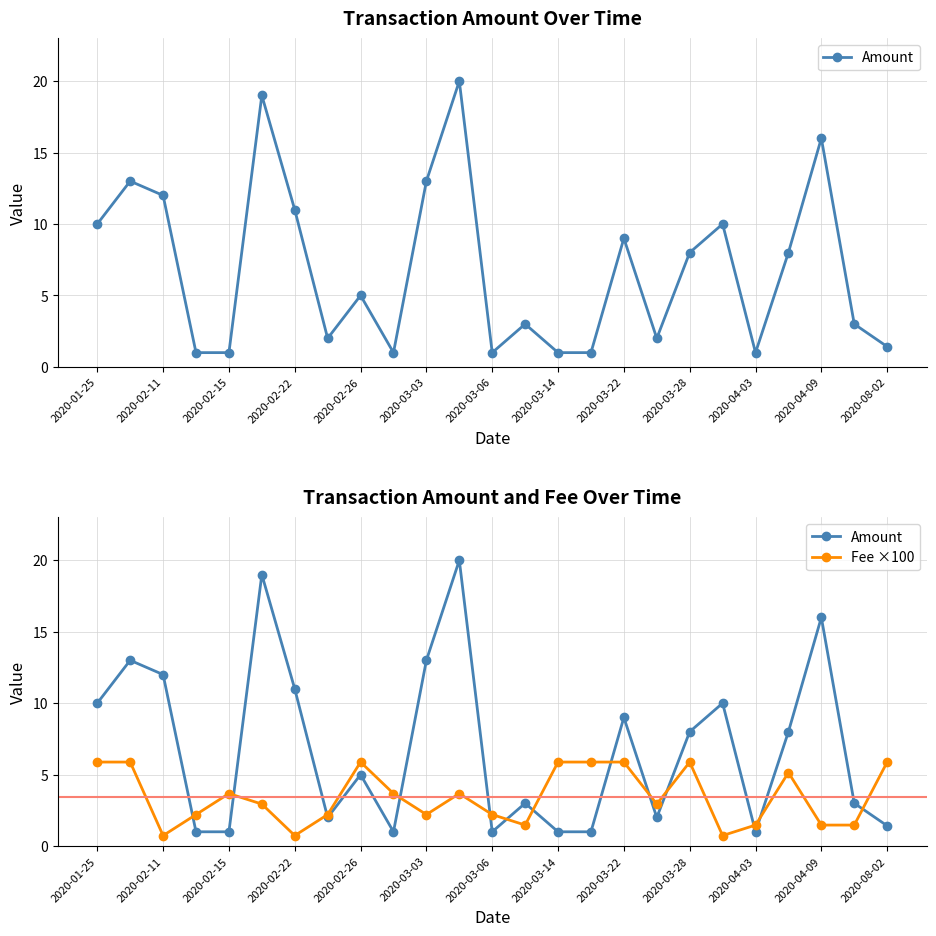

Is it true that Amount equals 22.6 at 2020-03-03?

False